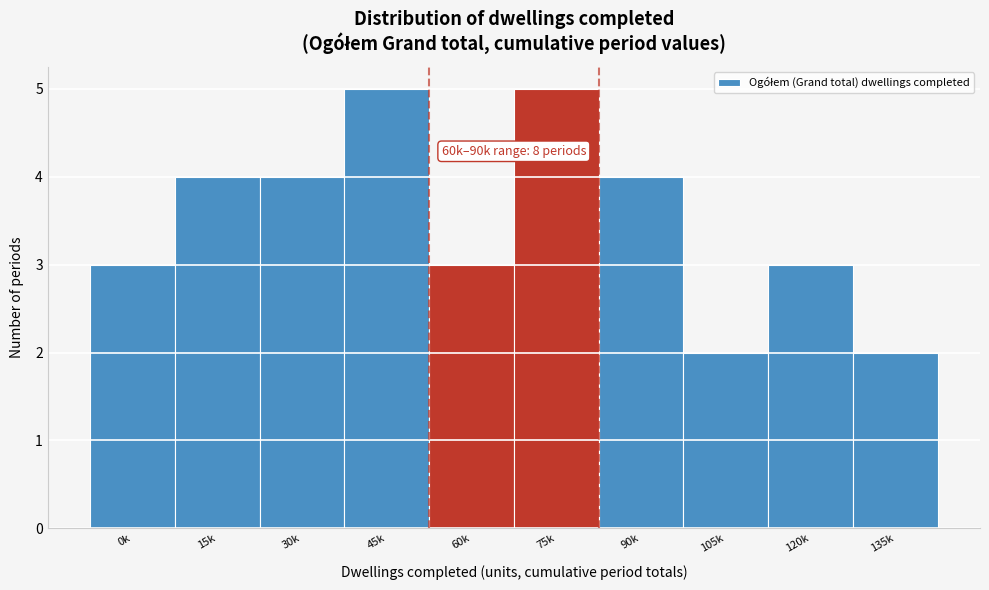

Reading left to right, what are all the values shown in this chart?

0k=3	15k=4	30k=4	45k=5	60k=3	75k=5	90k=4	105k=2	120k=3	135k=2